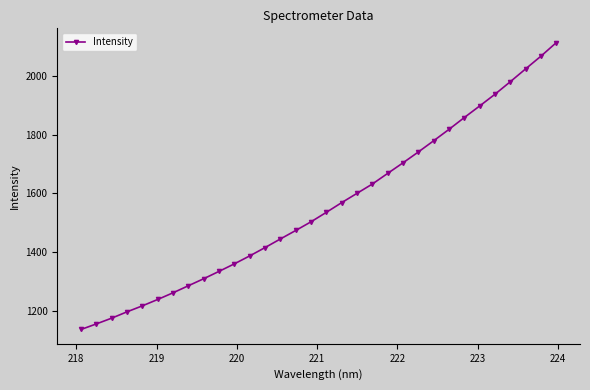

What is the greatest value displayed?

2114.8